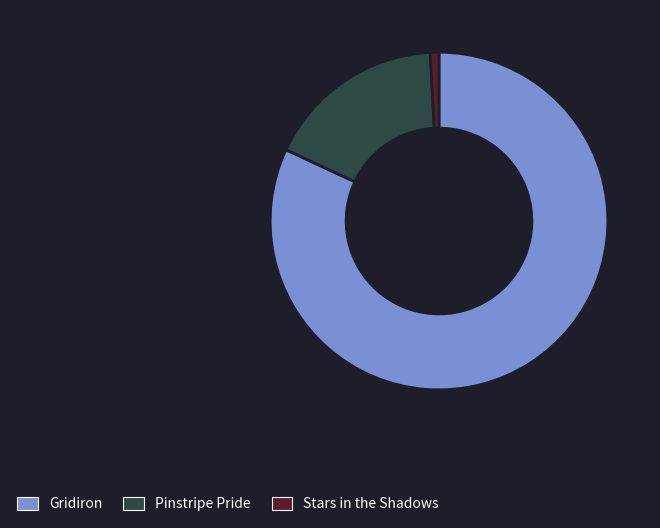

Is the sum of Gridiron and Stars in the Shadows greater than half?

Yes